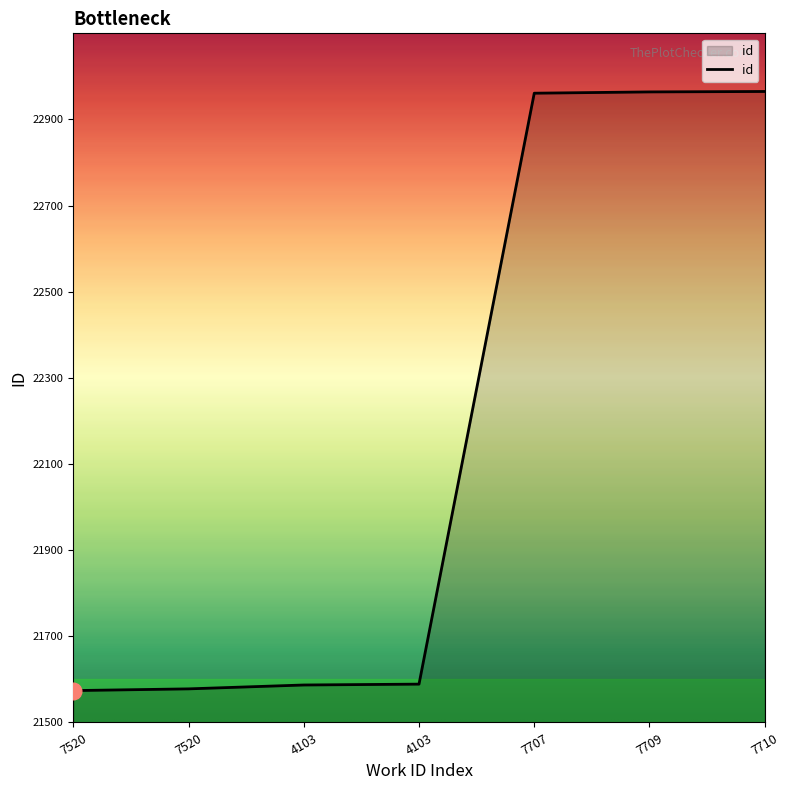

What is the difference between the second highest and minimum values?

1390